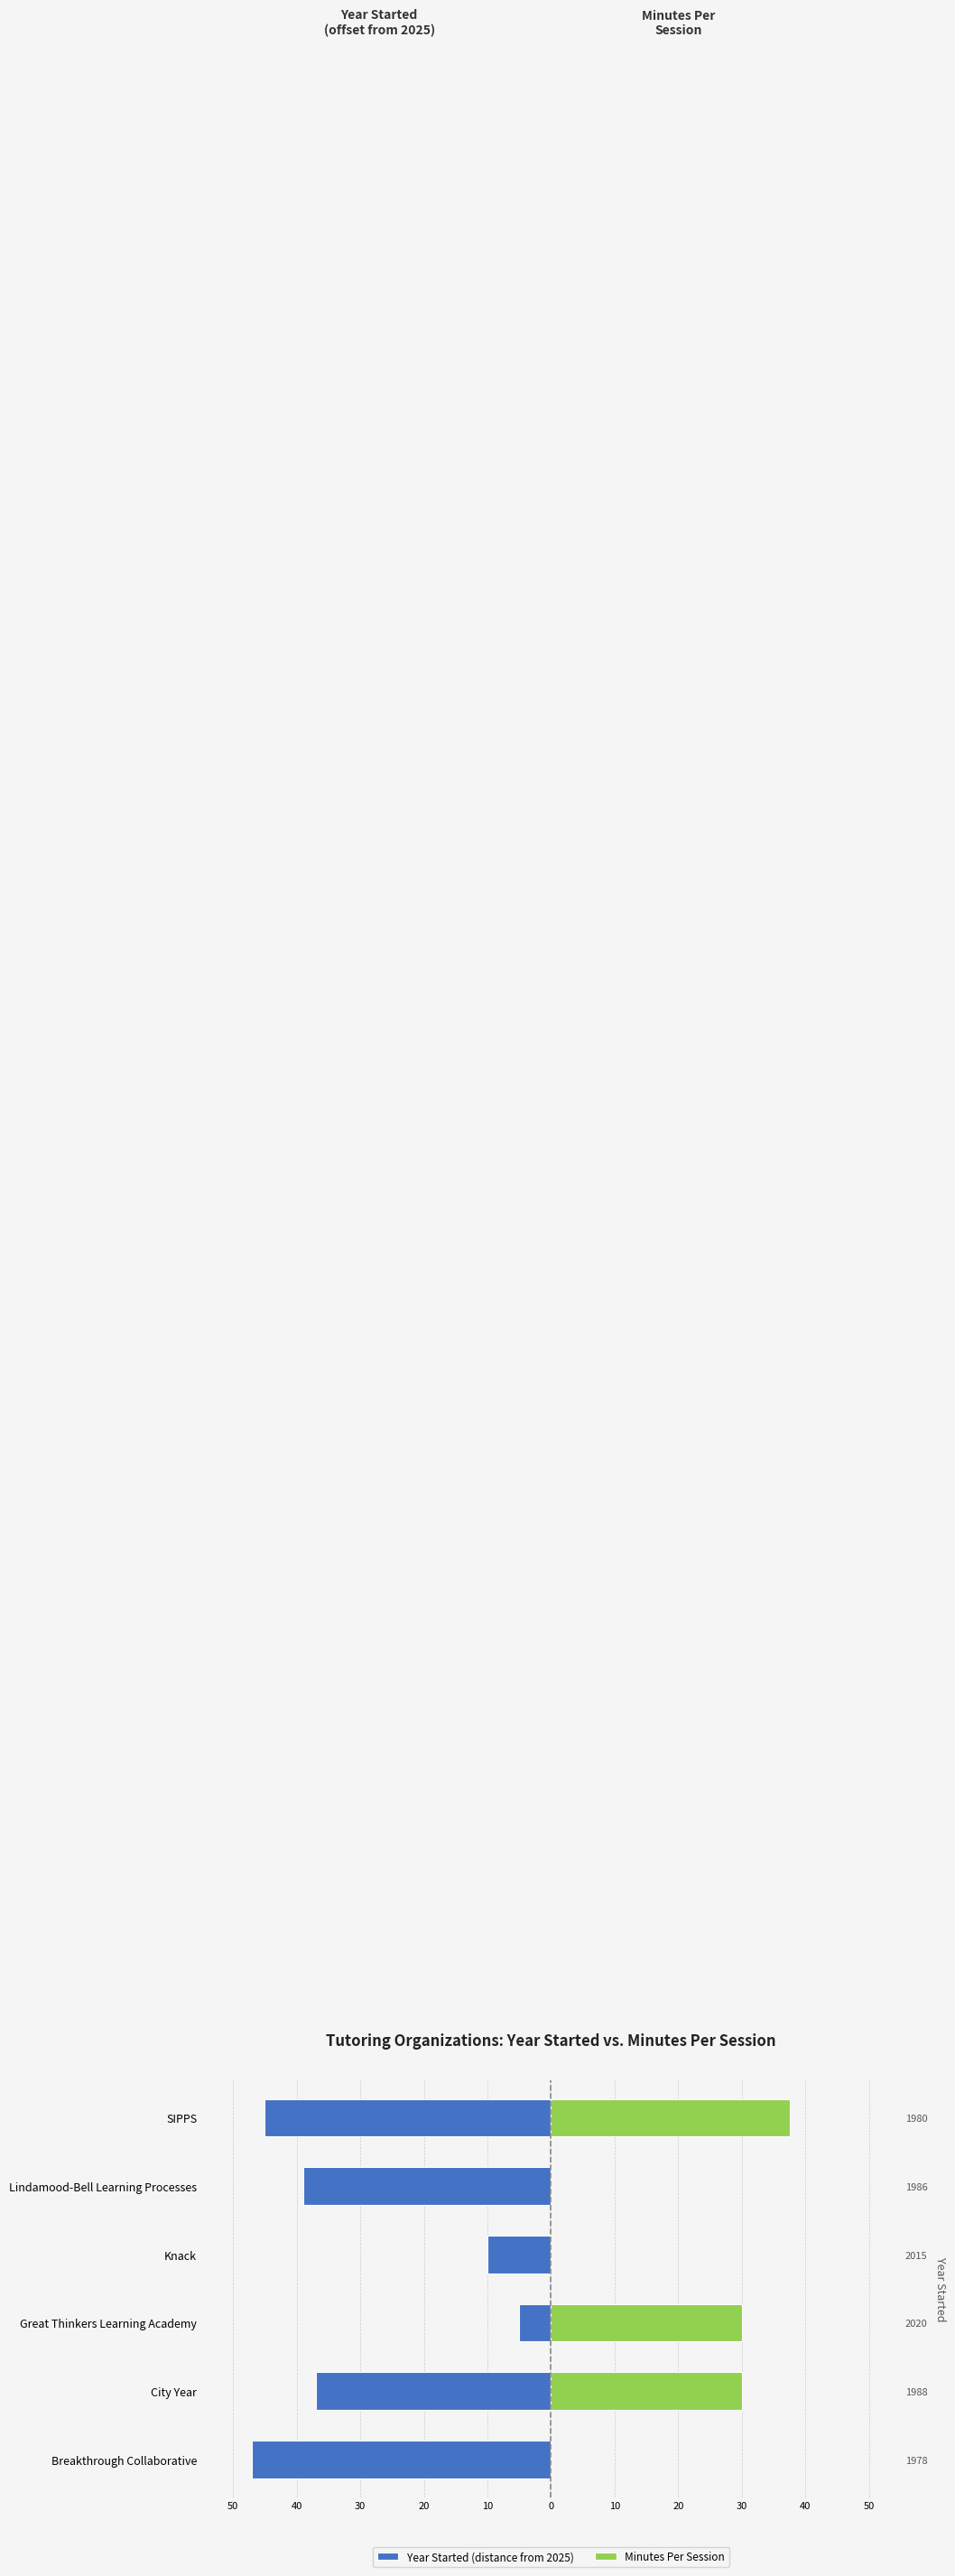

What is the minimum value shown in the chart?

-47.0